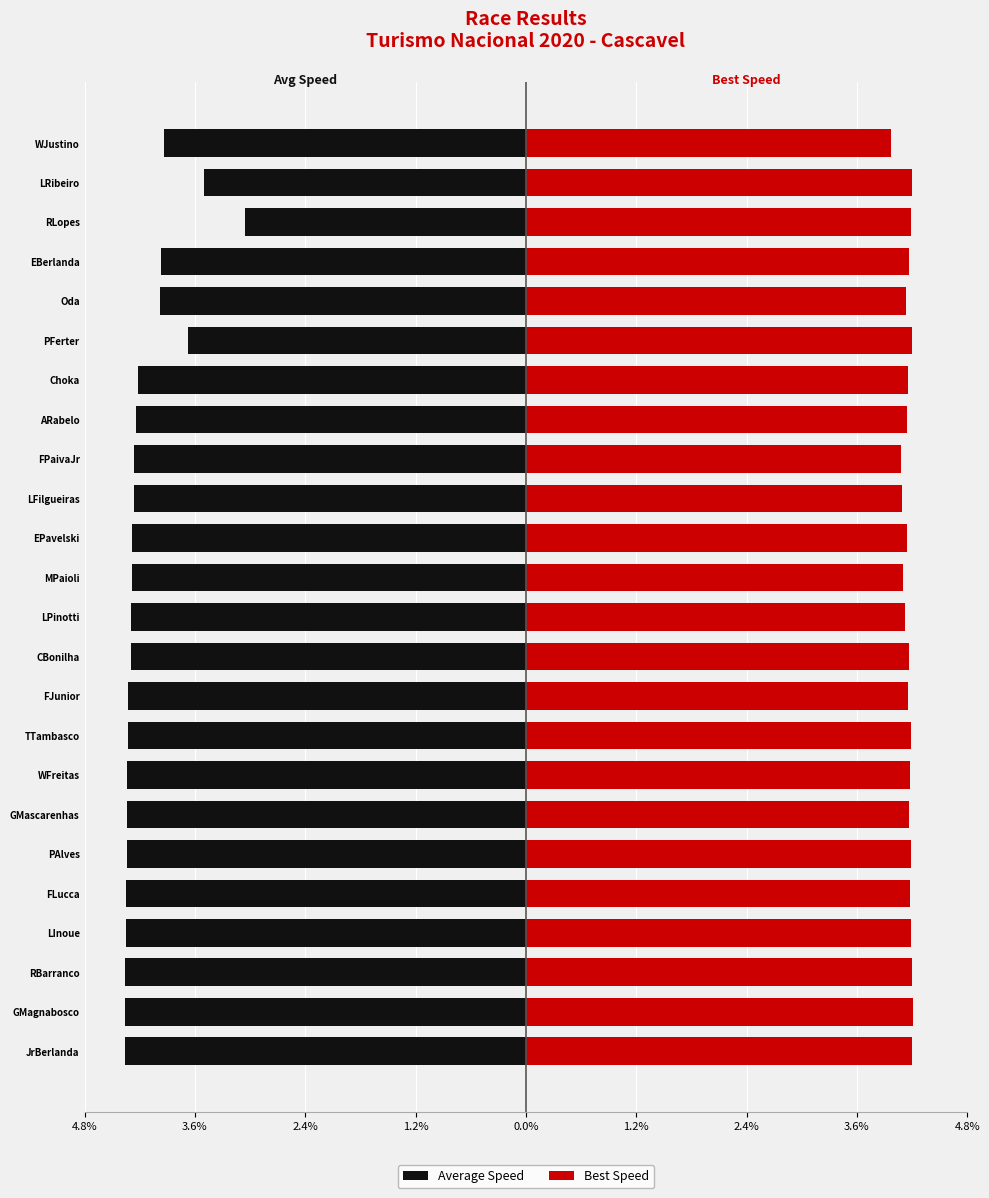

What is the value of the Average Speed bar at the 24th from the left?

-3.9